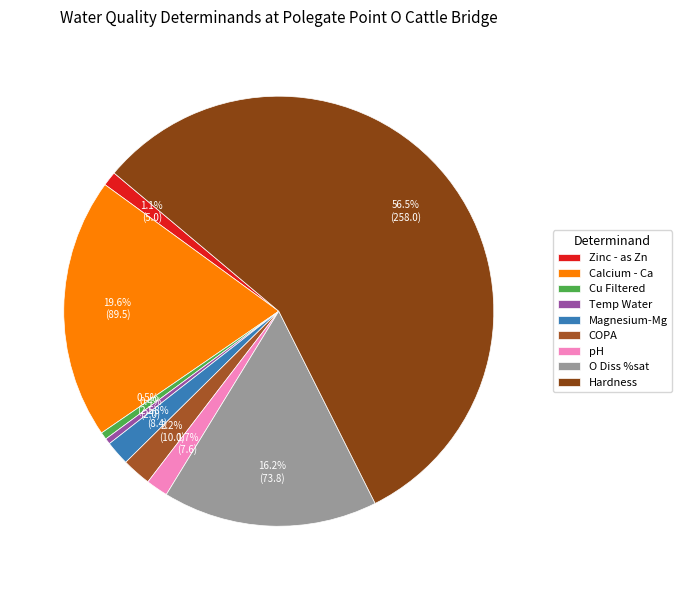

Count the number of slices in the pie.

9